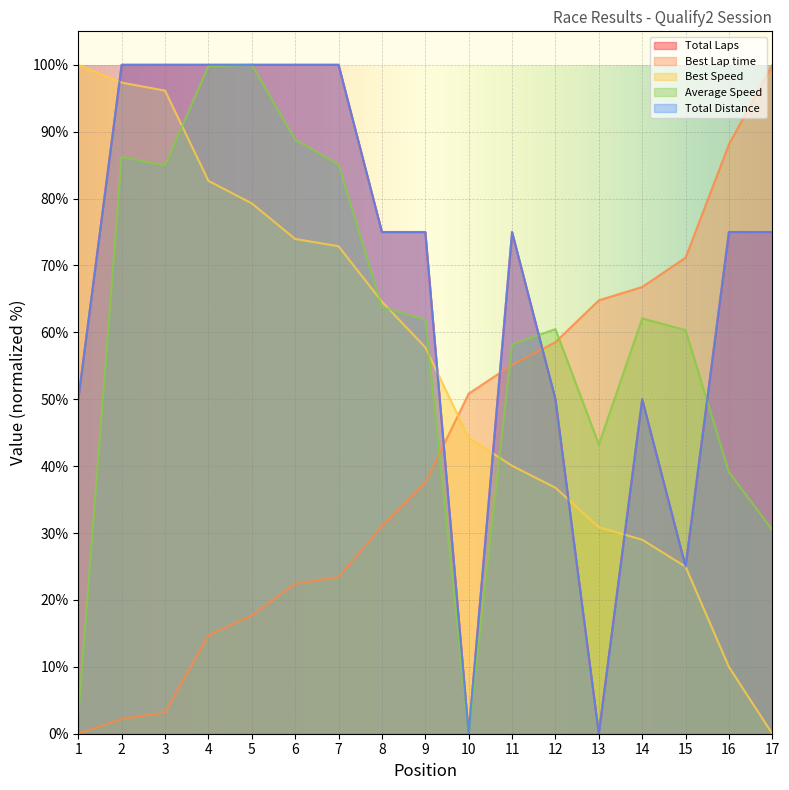

Which category has the highest value in the Best Lap time series?

17